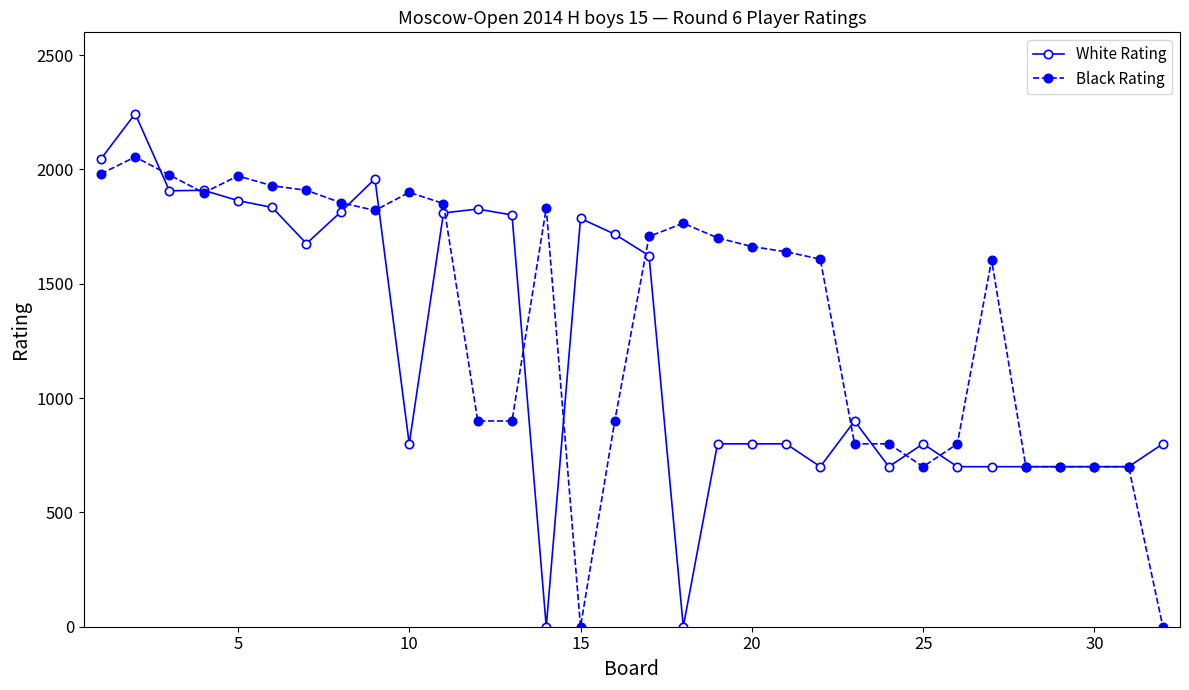

Which series has the largest total across all categories?

Black Rating